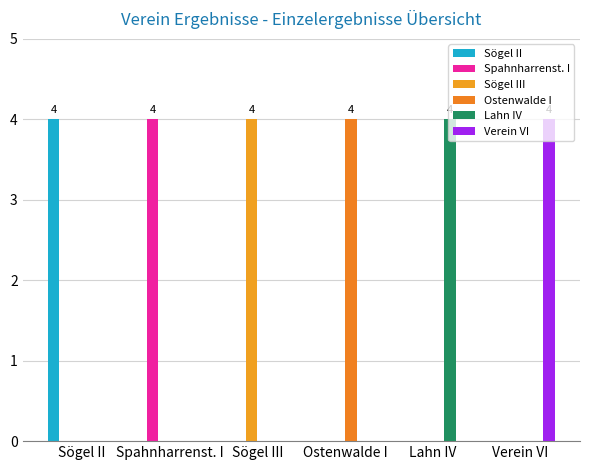

Count the number of data series in this chart.

6